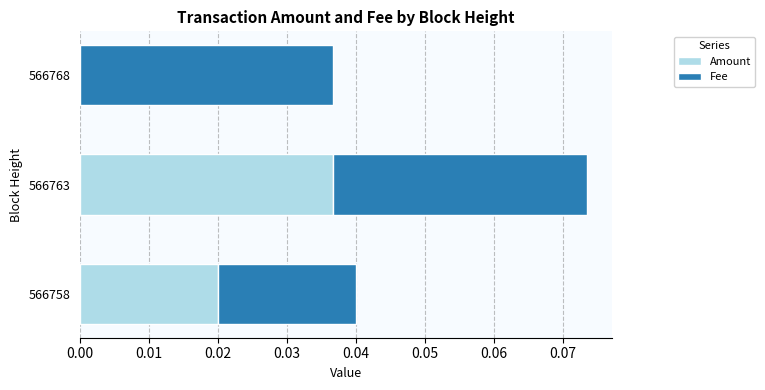

At which label does Amount reach its peak?

566763